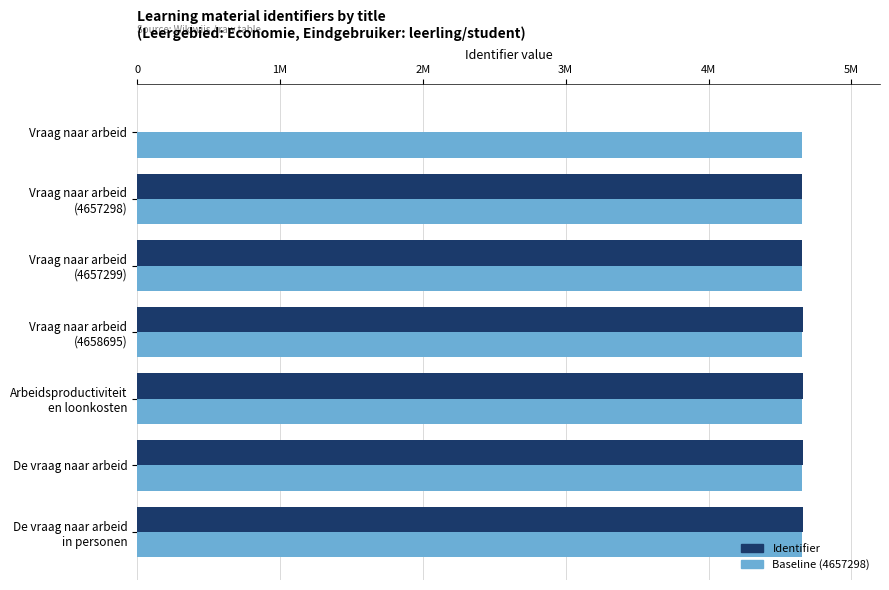

What are all the series names shown in the legend?

Identifier, Baseline (4657298)